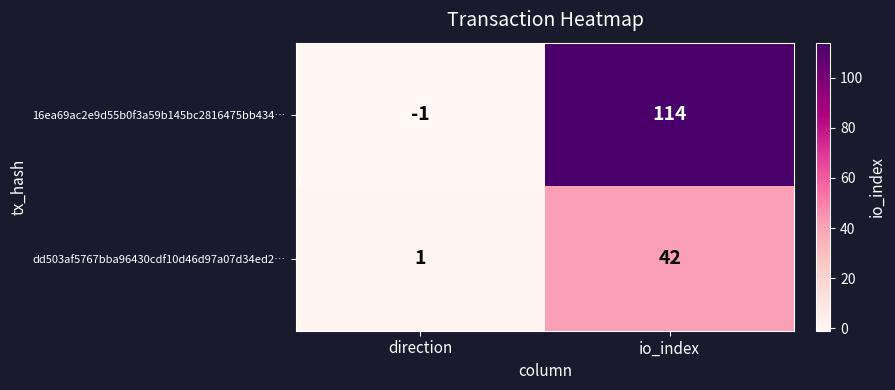

Which series has the largest range (max minus min)?

16ea69ac2e9d55b0f3a59b145bc2816475bb434…